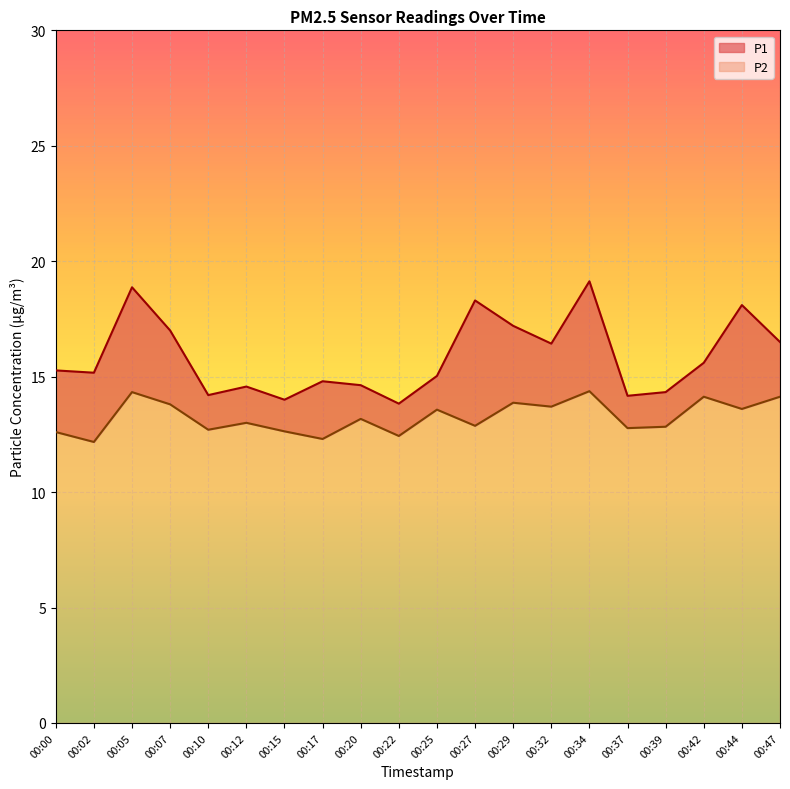

Reading right to left, what are all the values shown in this chart?

P1: 00:47=16.5	00:44=18.1	00:42=15.6	00:39=14.3	00:37=14.2	00:34=19.1	00:32=16.4	00:29=17.2	00:27=18.3	00:25=15.0	00:22=13.8	00:20=14.6	00:17=14.8	00:15=14.0	00:12=14.6	00:10=14.2	00:07=17.0	00:05=18.9	00:02=15.2	00:00=15.3
P2: 00:47=14.1	00:44=13.6	00:42=14.1	00:39=12.8	00:37=12.8	00:34=14.4	00:32=13.7	00:29=13.9	00:27=12.9	00:25=13.6	00:22=12.4	00:20=13.2	00:17=12.3	00:15=12.6	00:12=13.0	00:10=12.7	00:07=13.8	00:05=14.3	00:02=12.2	00:00=12.6